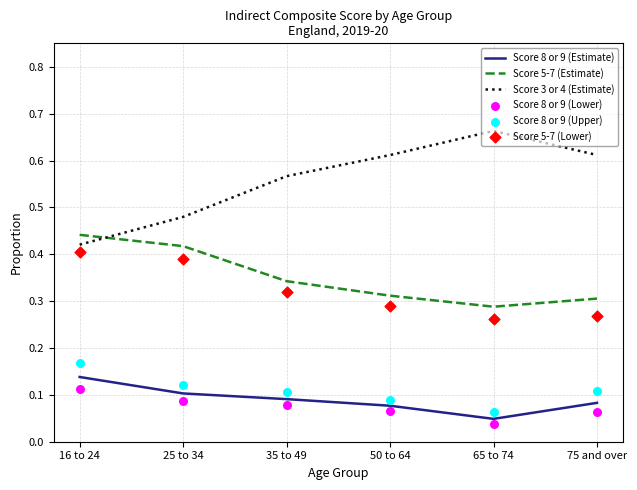

At how many categories does at least one series exceed 0?

6